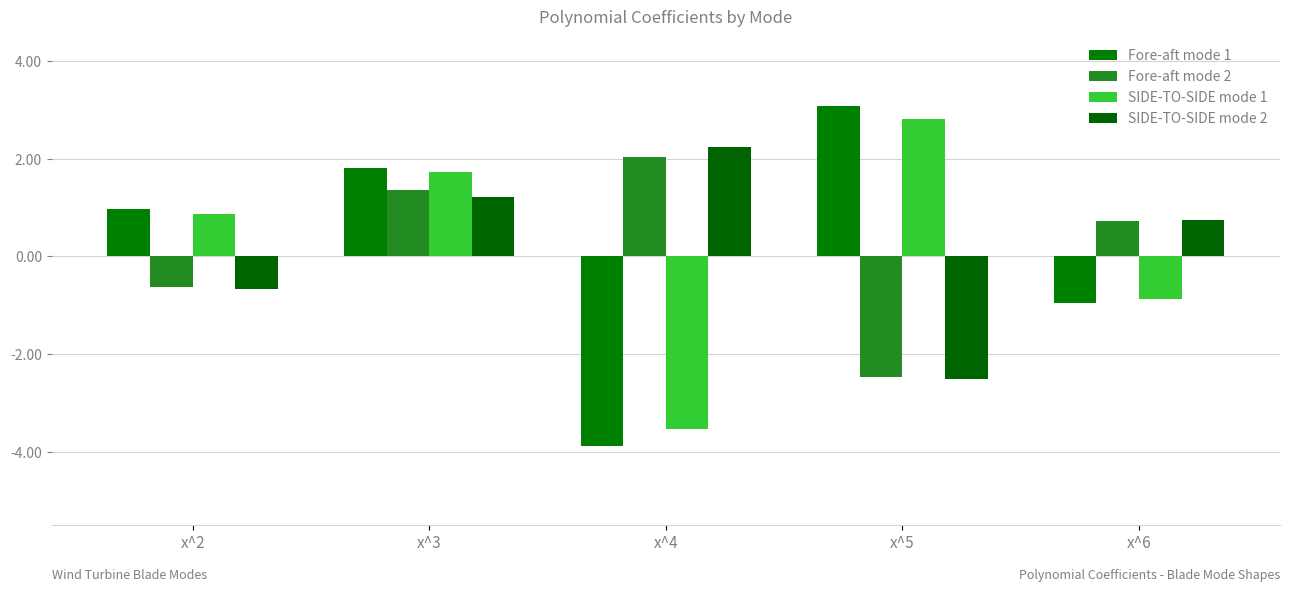

Rank the series by their maximum value, from highest to lowest.

Fore-aft mode 1, SIDE-TO-SIDE mode 1, SIDE-TO-SIDE mode 2, Fore-aft mode 2